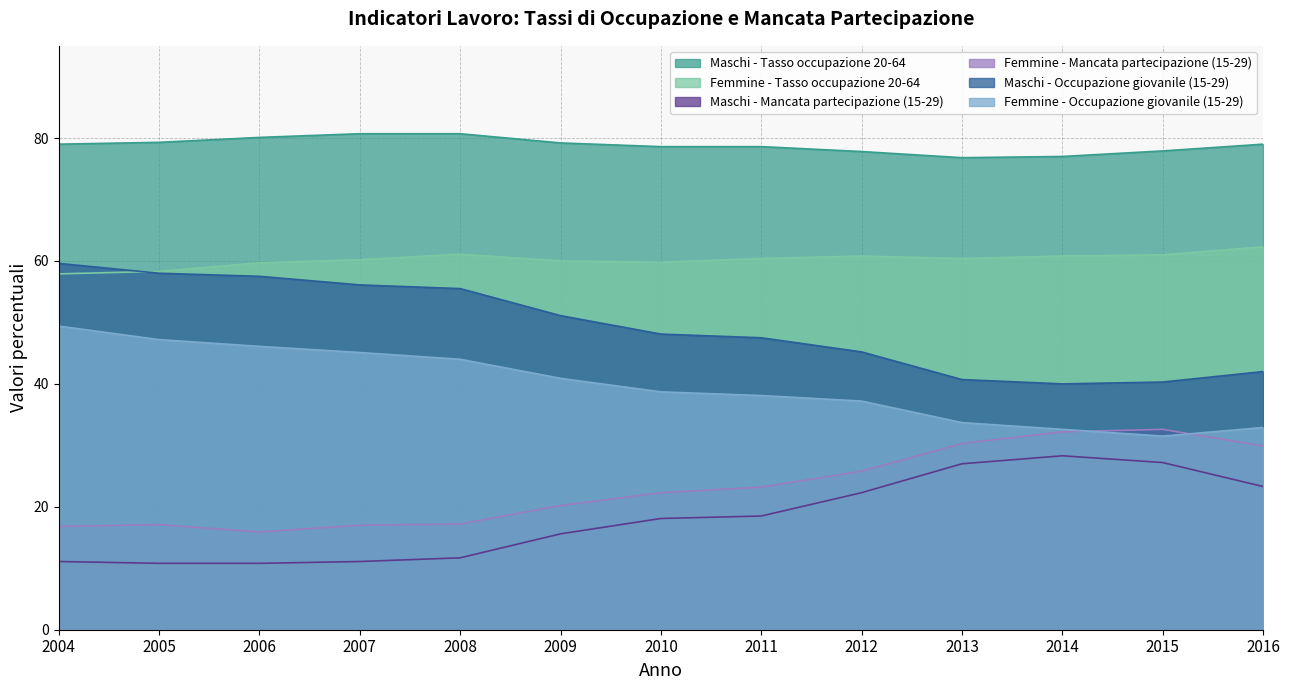

True or false: Maschi - Mancata partecipazione (15-29) and Maschi - Tasso occupazione 20-64 intersect in this chart.

False